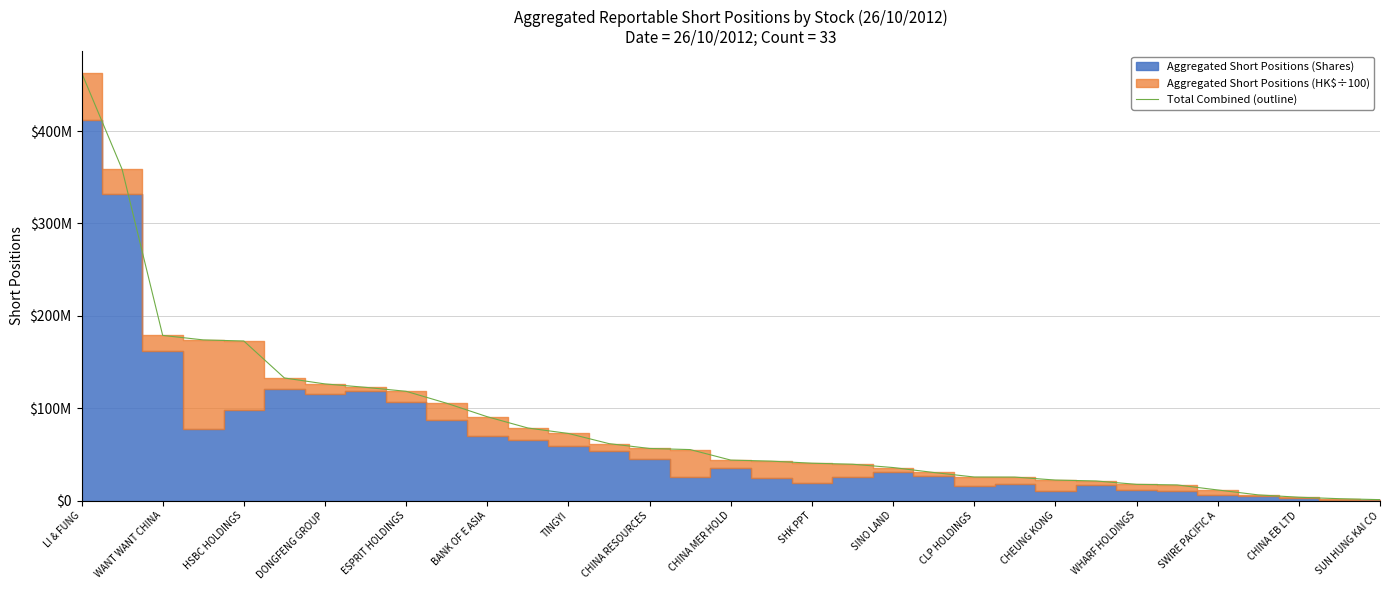

What value does the data have at SUN HUNG KAI CO?

1067995.2